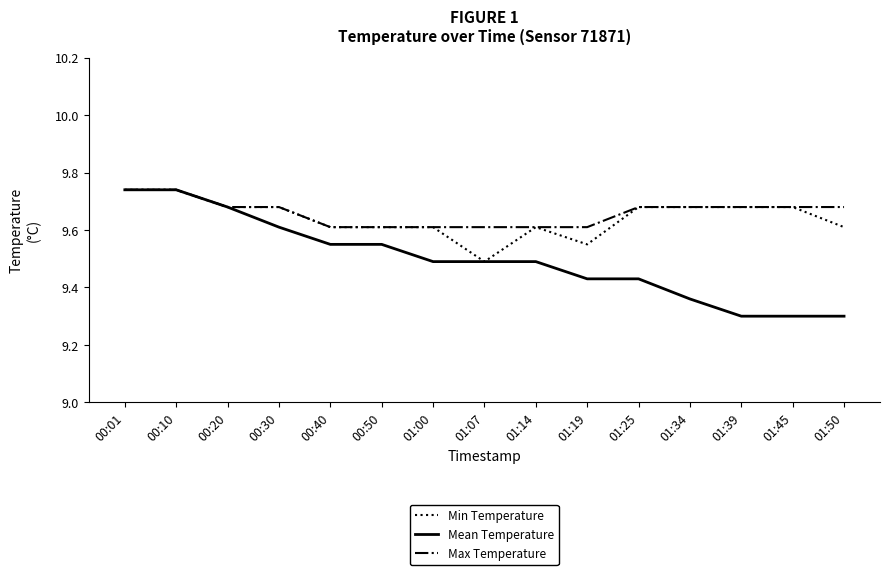

What position from the right is 00:40?

11